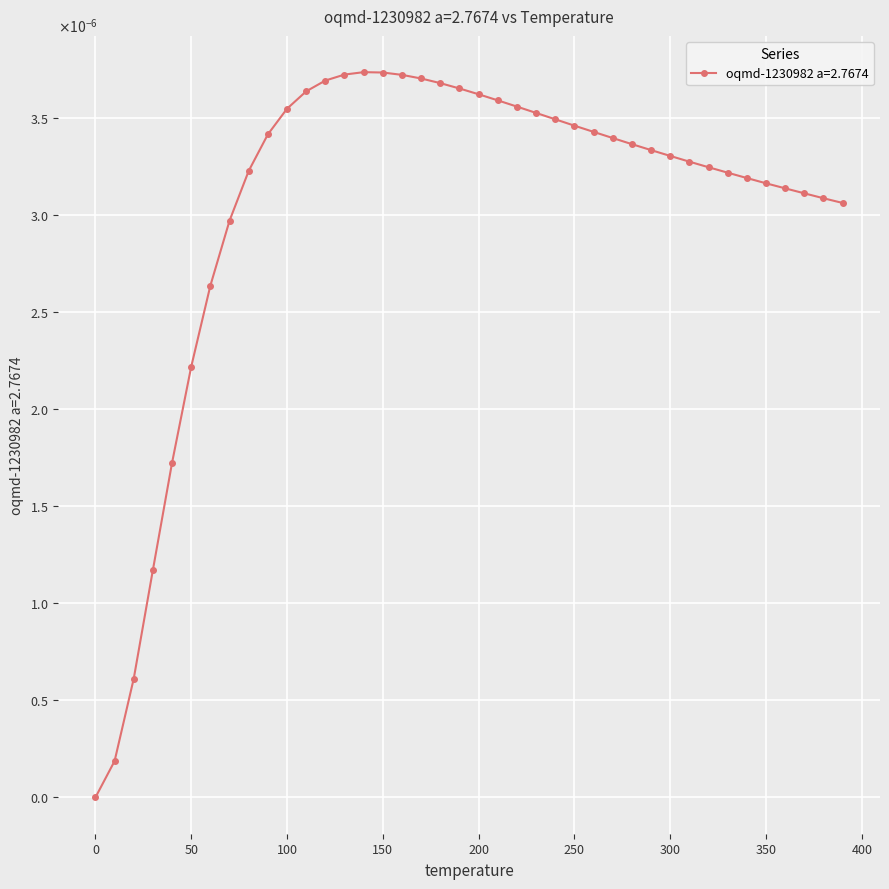

How many interior local peaks (higher than both neighbors) does the data have?

1